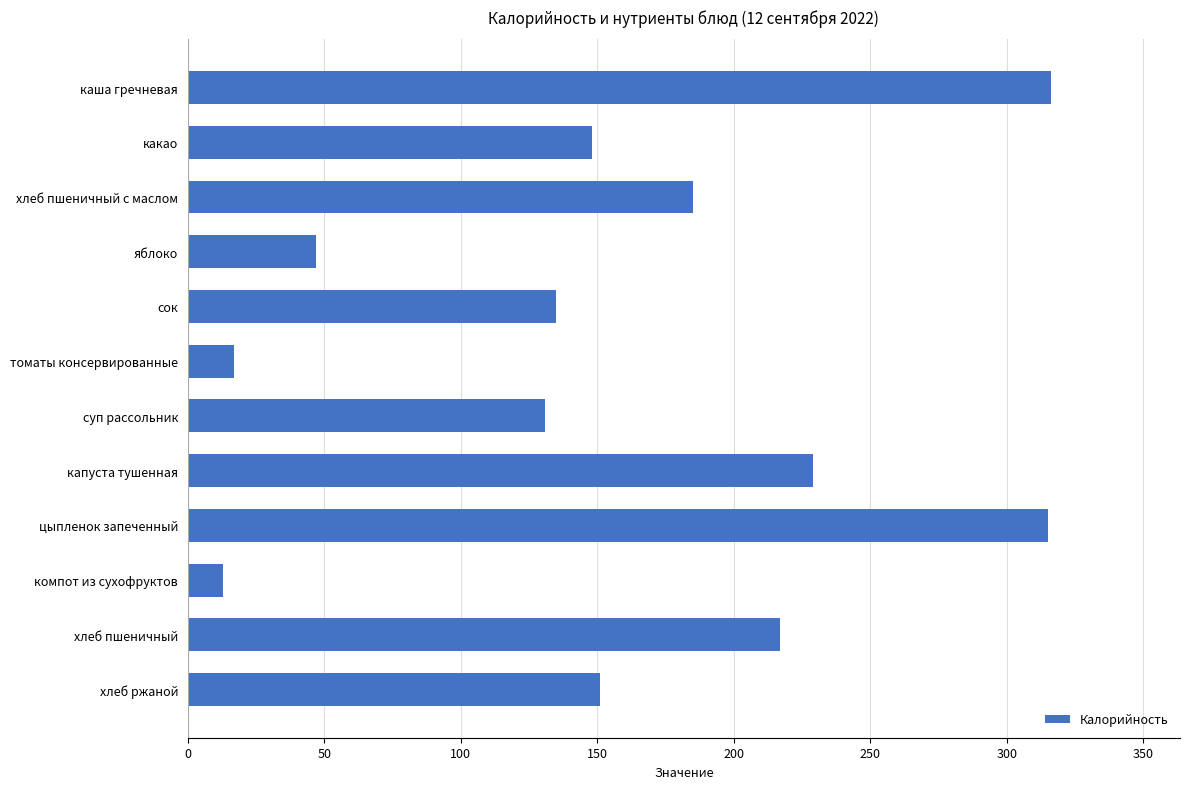

What is the average value?

158.7